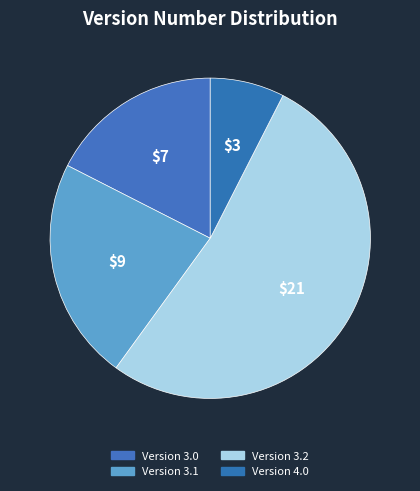

What is the smallest slice in the pie chart?

3.0